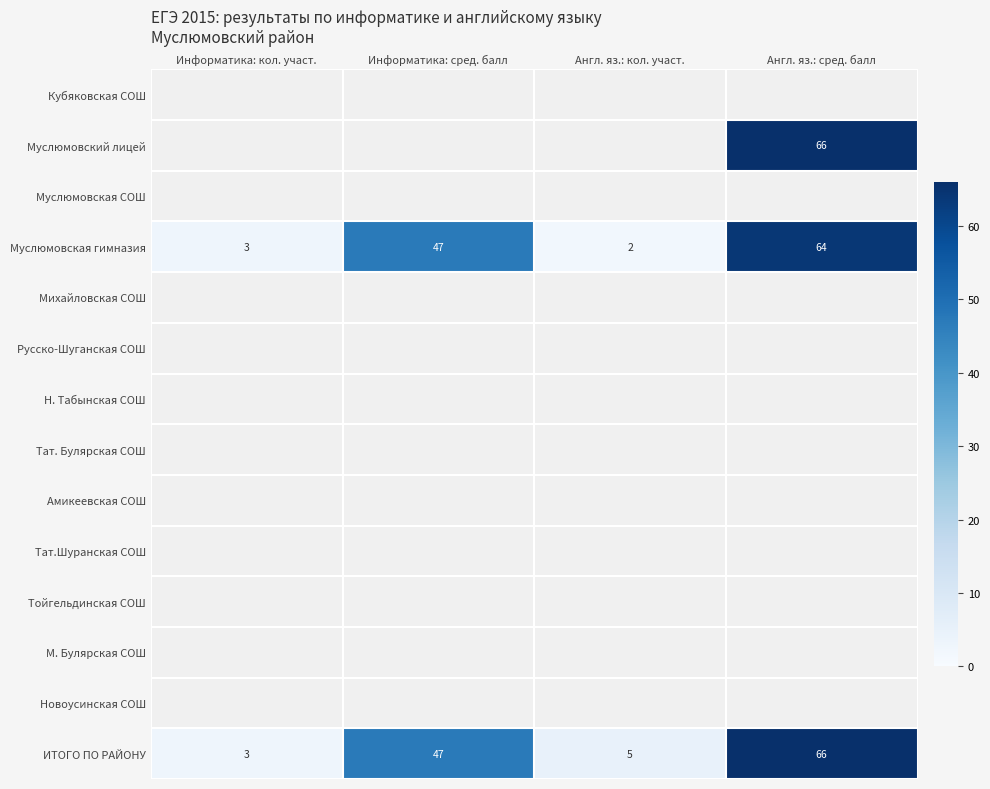

True or false: Муслюмовская гимназия has a value of 2 at Информатика: кол. участ..

False